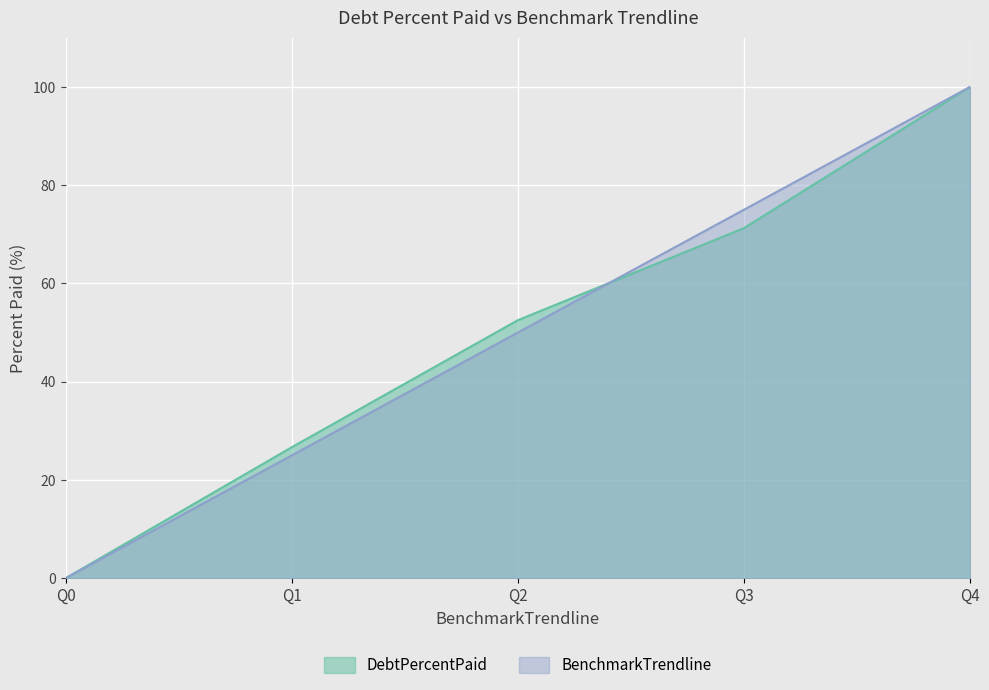

Which series ends up on top after the final intersection of BenchmarkTrendline and DebtPercentPaid?

BenchmarkTrendline